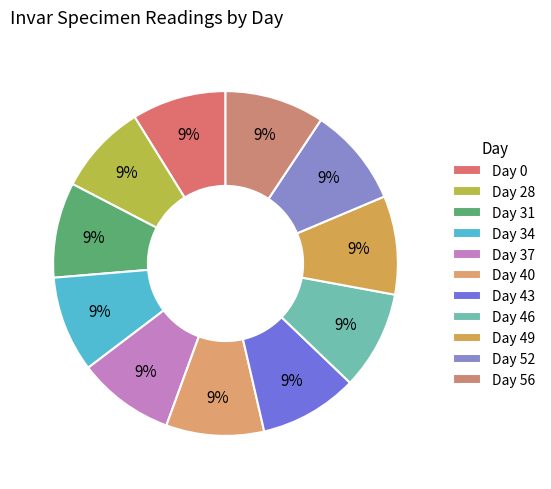

Count the number of slices in the pie.

11